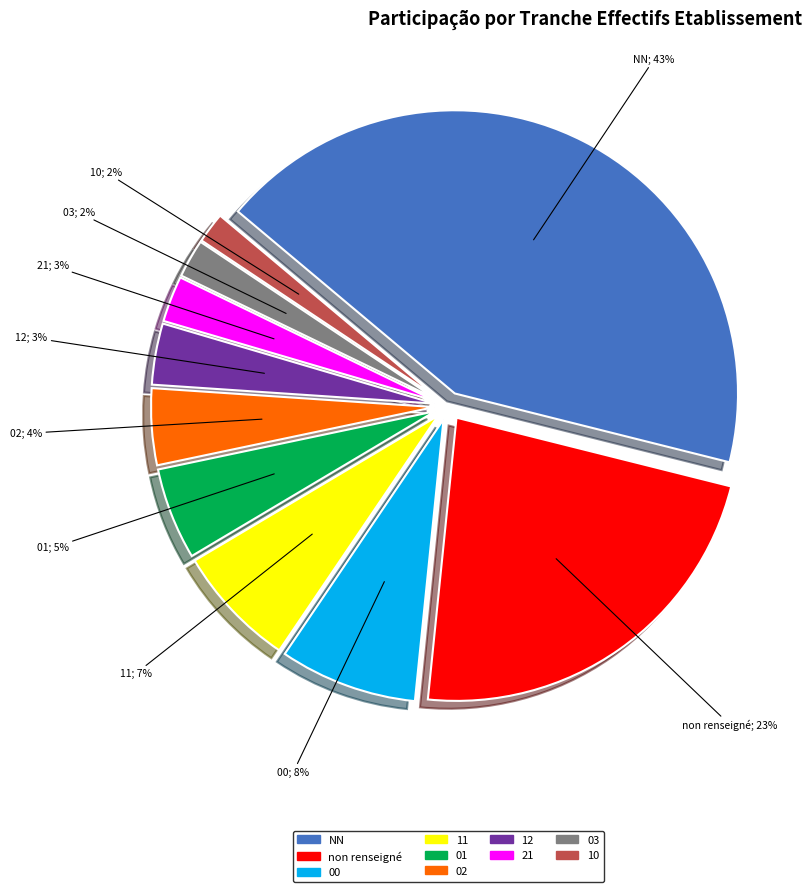

Approximately how many times larger is the value at 03 compared to 21?

0.8